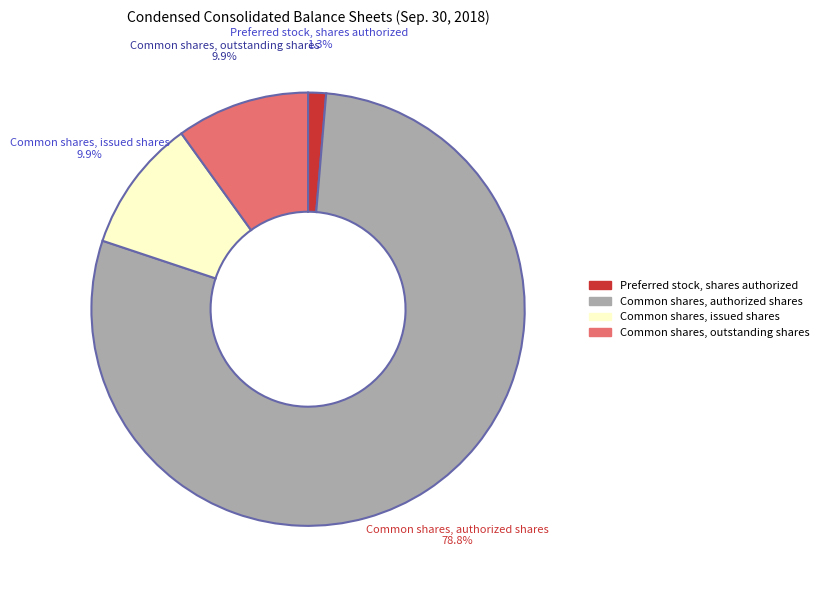

What is the majority slice?

Common shares, authorized shares